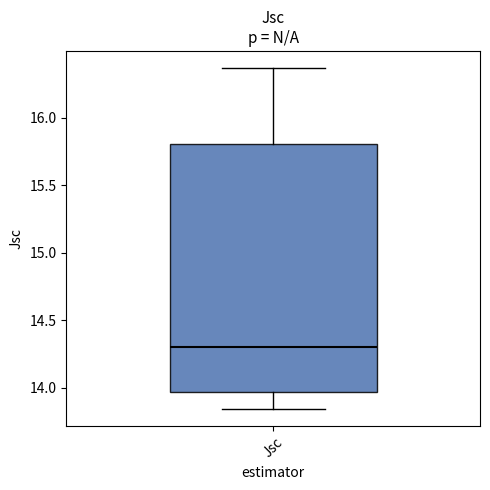

Read this box plot against the y-axis: the position of the median line, the range covered by the box, and the ends of both whiskers. The values are not printed on the chart, so give them approximately, as read against the axis.

median 14.30, box 13.95 to 15.80, whiskers 13.85 to 16.35